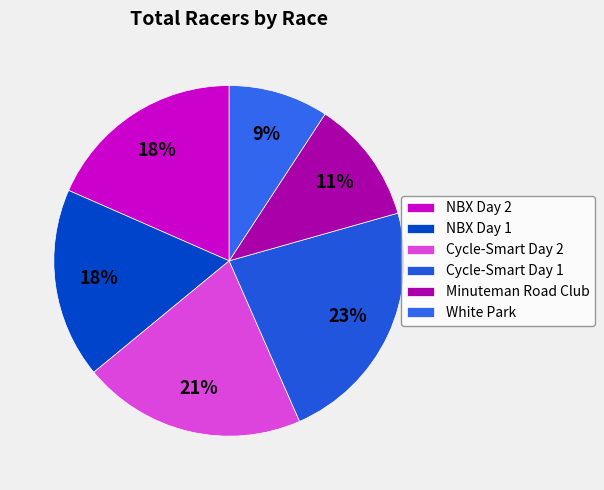

The Cycle-Smart Day 1 slice represents 15% of the pie. True or false?

False